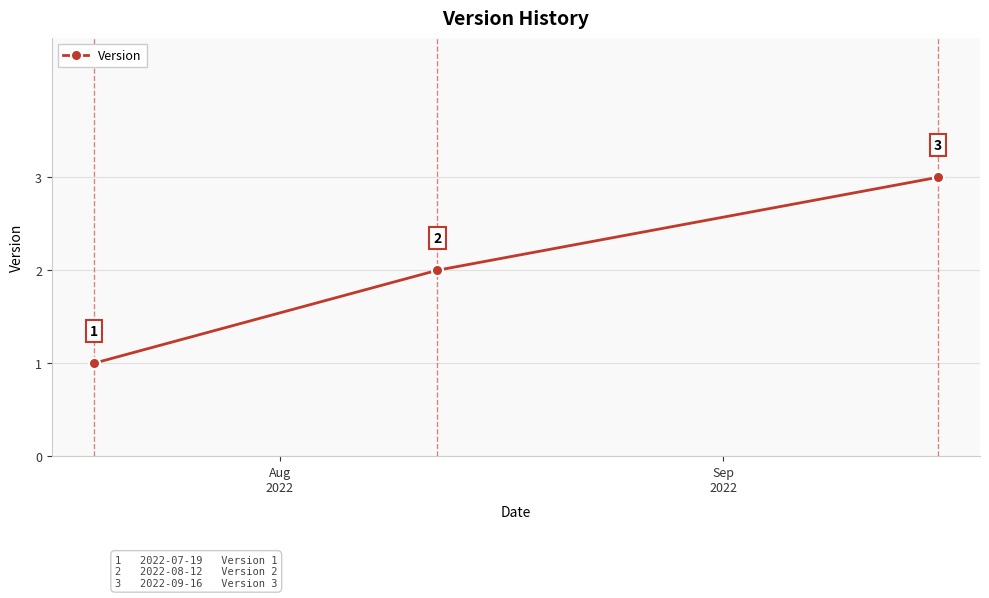

What is the maximum value shown in the chart?

3